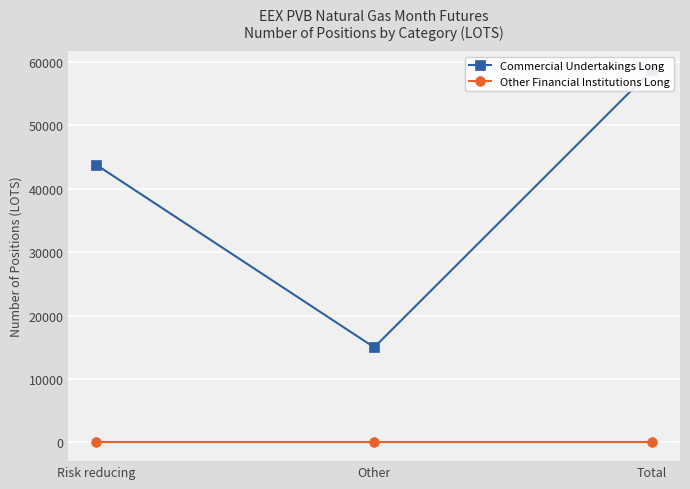

Rank the series by their maximum value, from highest to lowest.

Commercial Undertakings Long, Other Financial Institutions Long